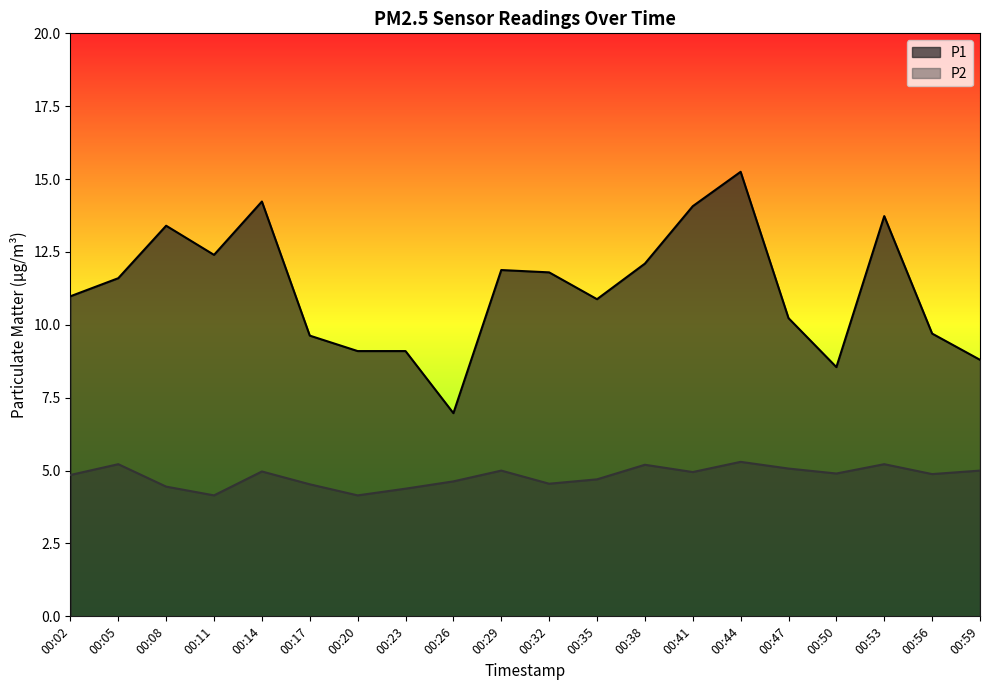

How many distinct data groups are displayed?

2